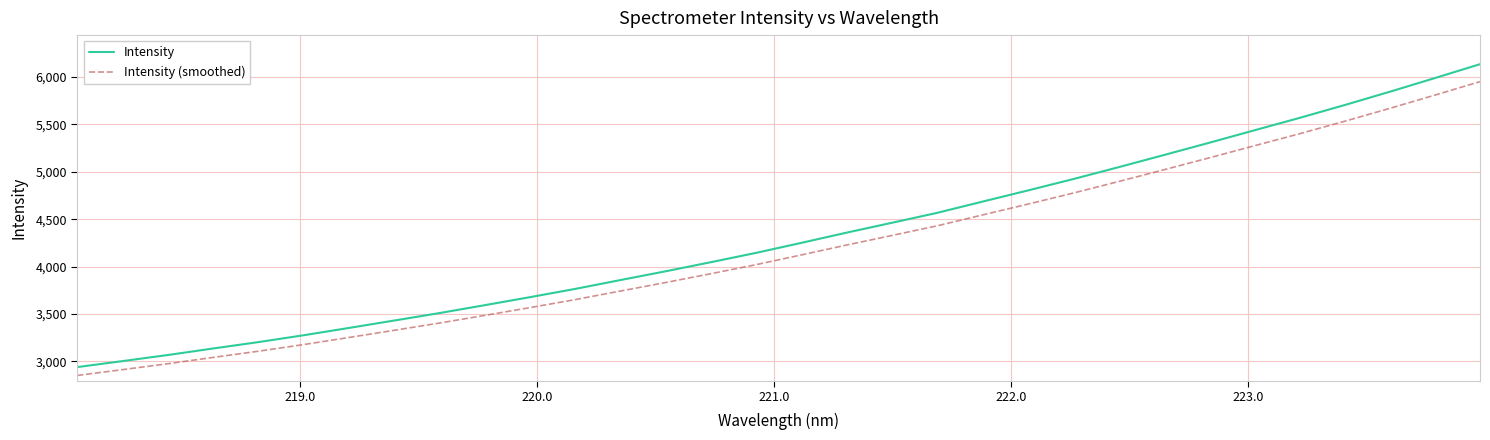

What is the minimum value shown in the chart?

2851.1